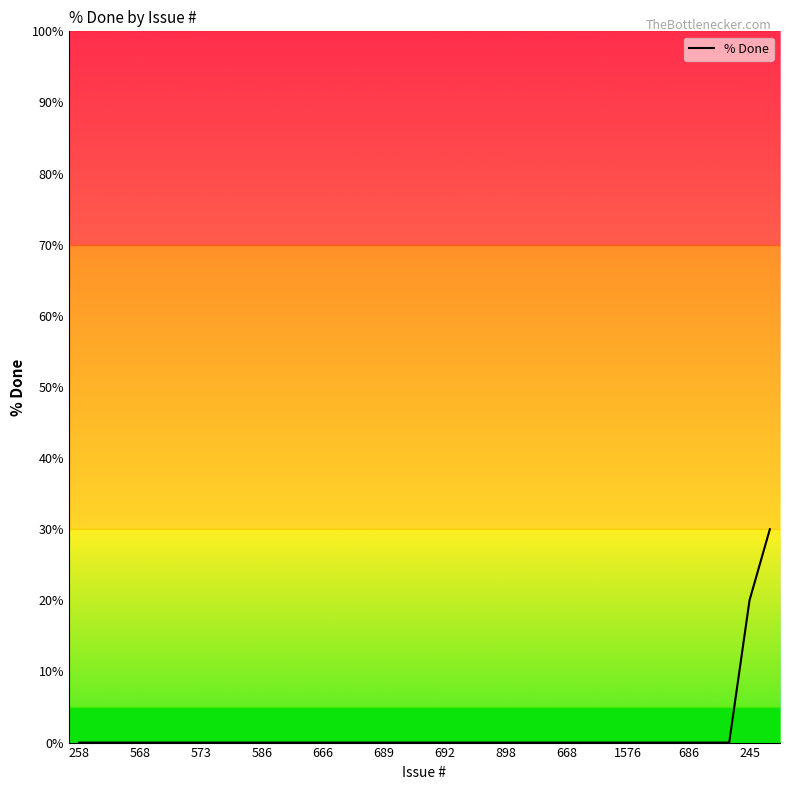

What is the average value?

1